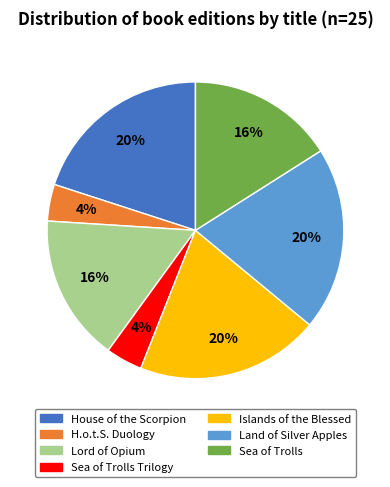

To the nearest percent, what is the average slice percentage?

14%